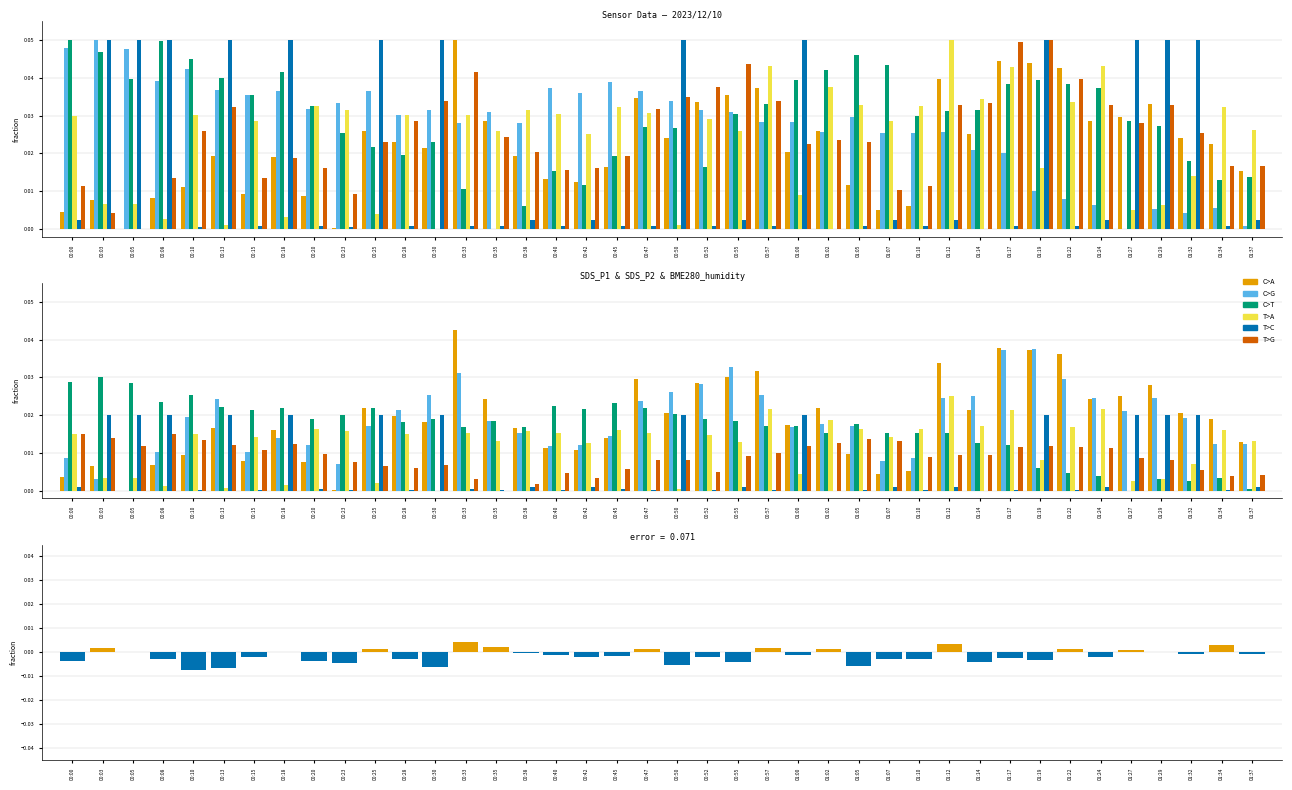

Between 00:03 and 01:24, which is larger?

01:24